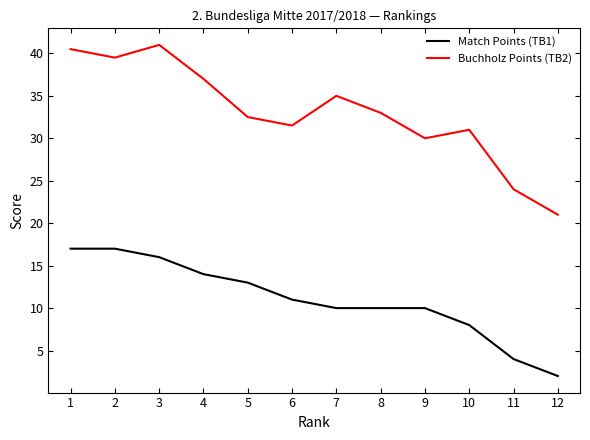

List the series in order of their overall mean, lowest first.

Match Points (TB1), Buchholz Points (TB2)